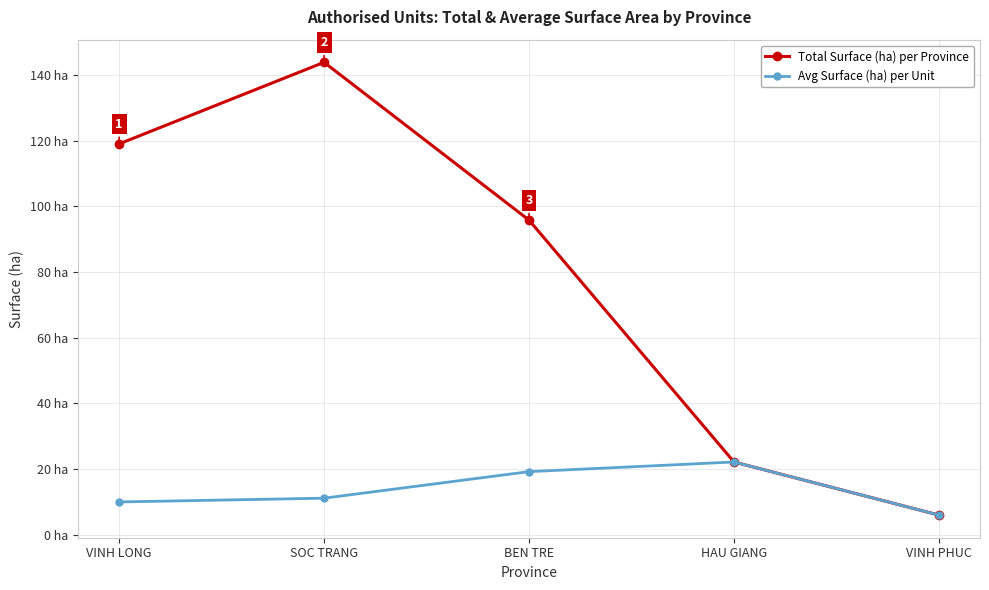

What is the value of the Total Surface (ha) per Province point at the 3rd from the left?

95.8